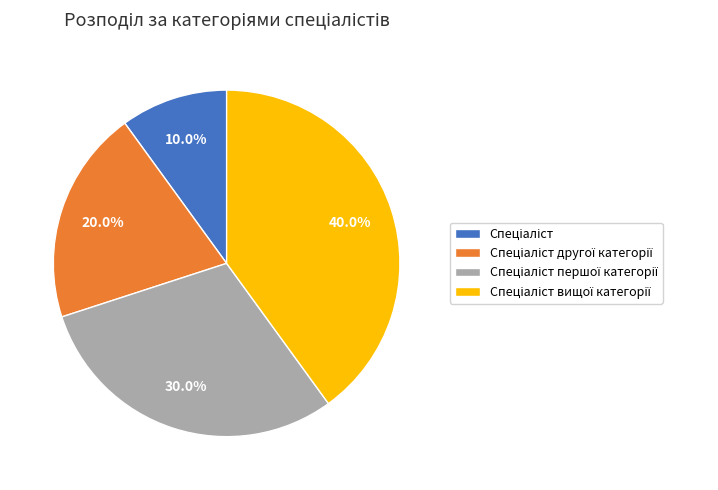

To the nearest percent, what is the average slice percentage?

25%